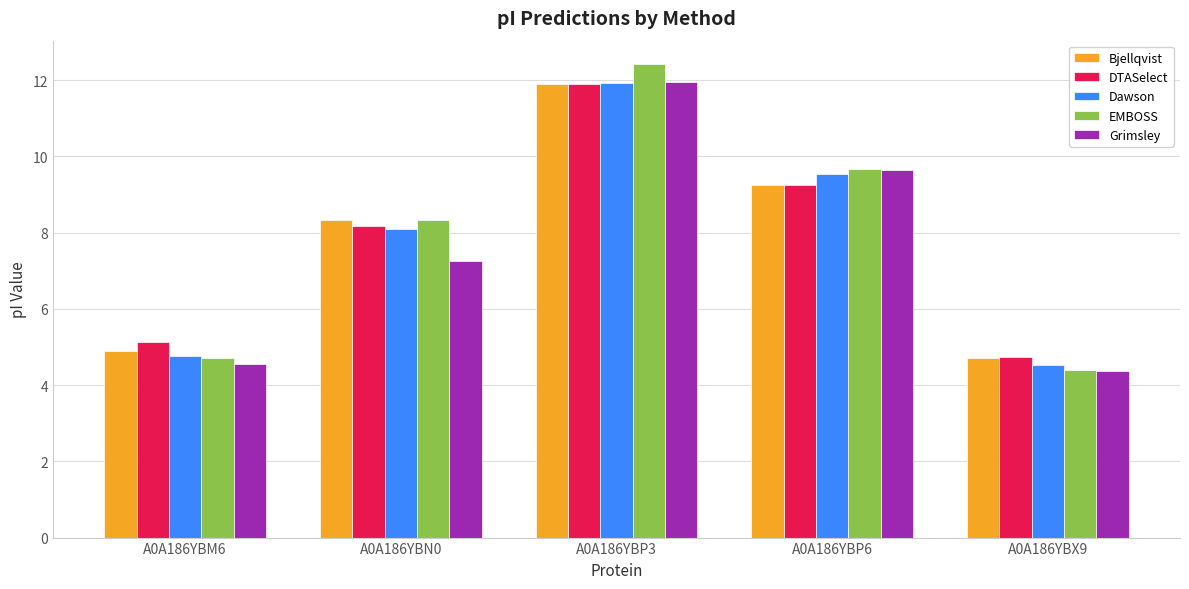

What is the difference between the highest and lowest values at A0A186YBM6?

0.6